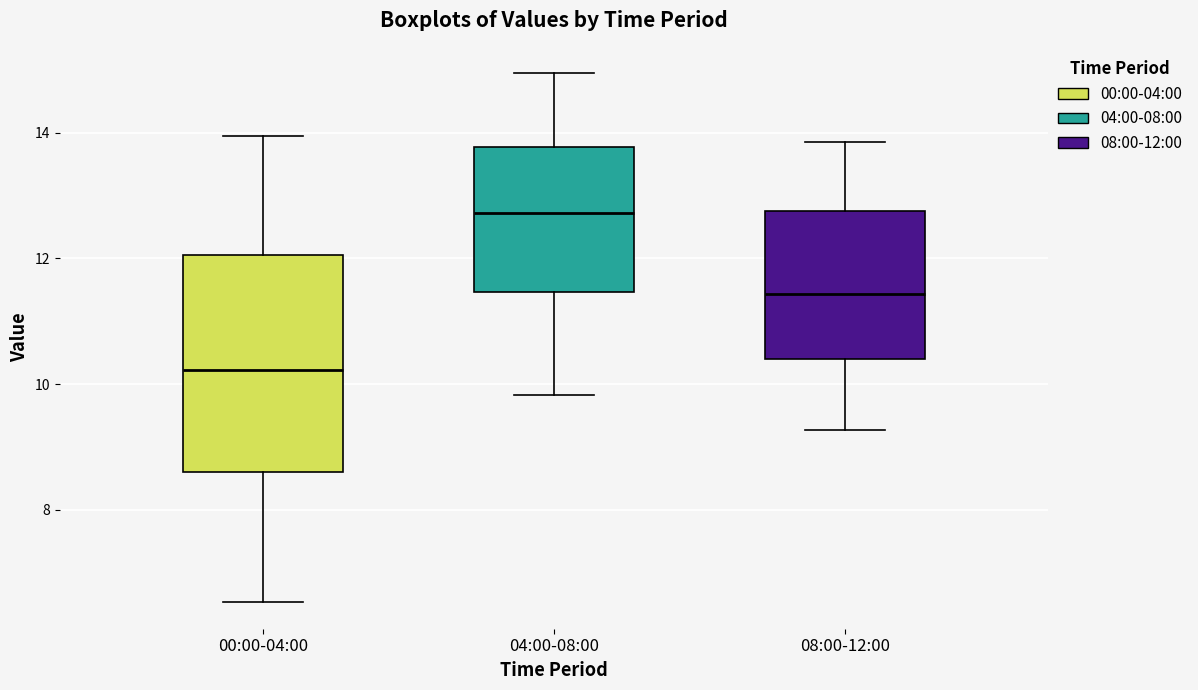

Reading left to right, read every box against the y-axis: the position of its median line, the range the box covers, and the ends of its whiskers. The values are not printed on the chart, so give them approximately, as read against the axis.

00:00-04:00: median 10.2, box 8.6 to 12.0, whiskers 6.6 to 14.0
04:00-08:00: median 12.8, box 11.4 to 13.8, whiskers 9.8 to 15.0
08:00-12:00: median 11.4, box 10.4 to 12.8, whiskers 9.2 to 13.8